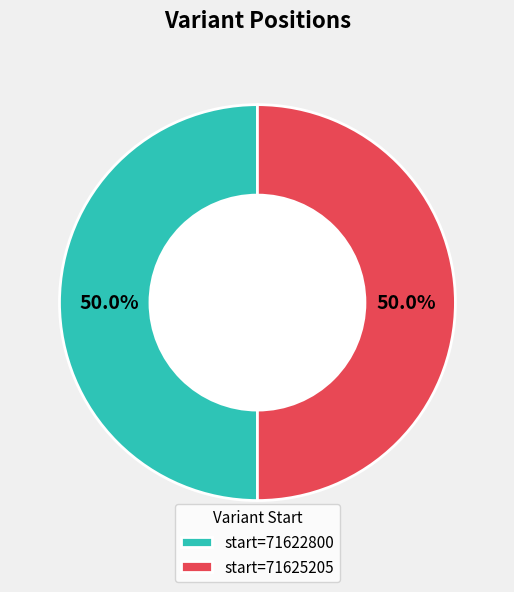

What percentage do start=71625205 and start=71622800 together represent?

100.0%